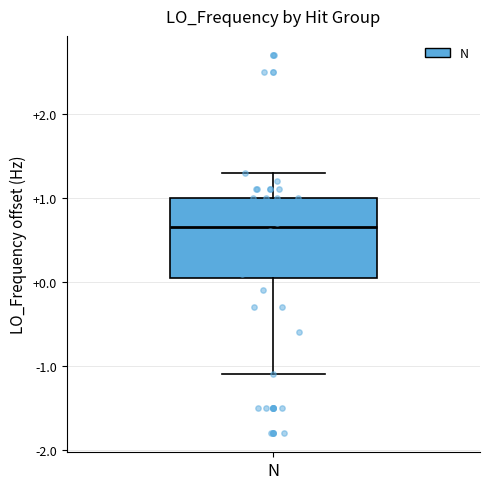

Read this box plot against the y-axis: the position of the median line, the range covered by the box, and the ends of both whiskers. The values are not printed on the chart, so give them approximately, as read against the axis.

median 0.7, box 0.1 to 1.0, whiskers -1.1 to 1.3